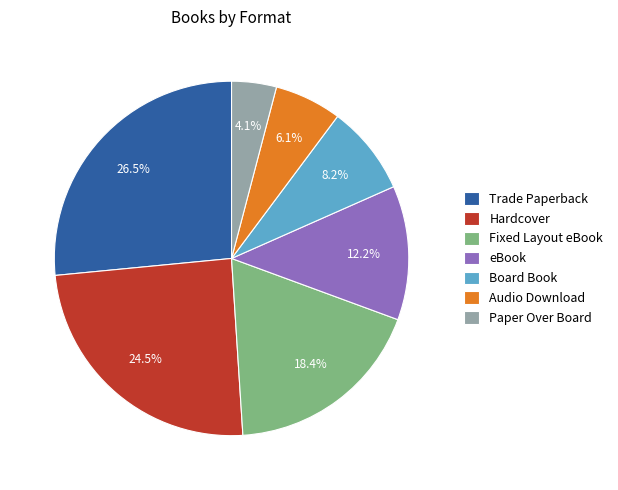

How many slices are in this pie chart?

7